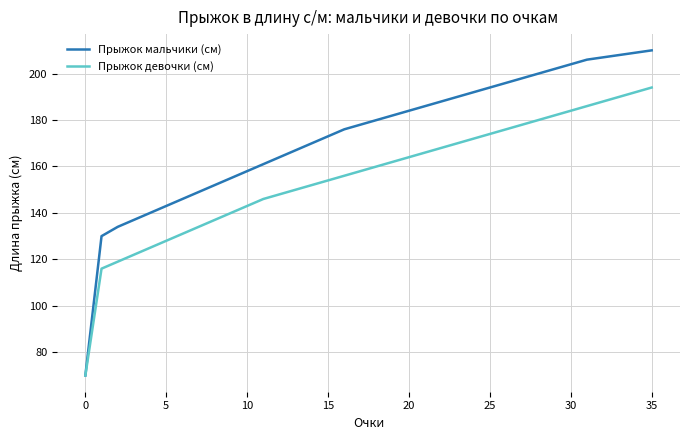

Which series has the largest range (max minus min)?

Прыжок мальчики (см)